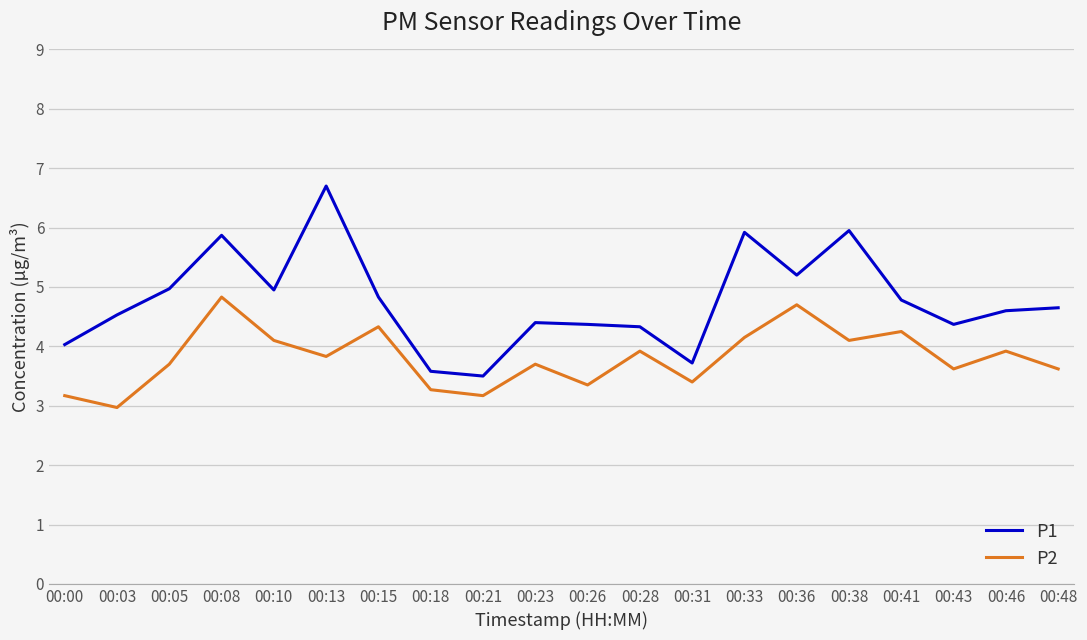

What is the sum of all P2 values?

76.1